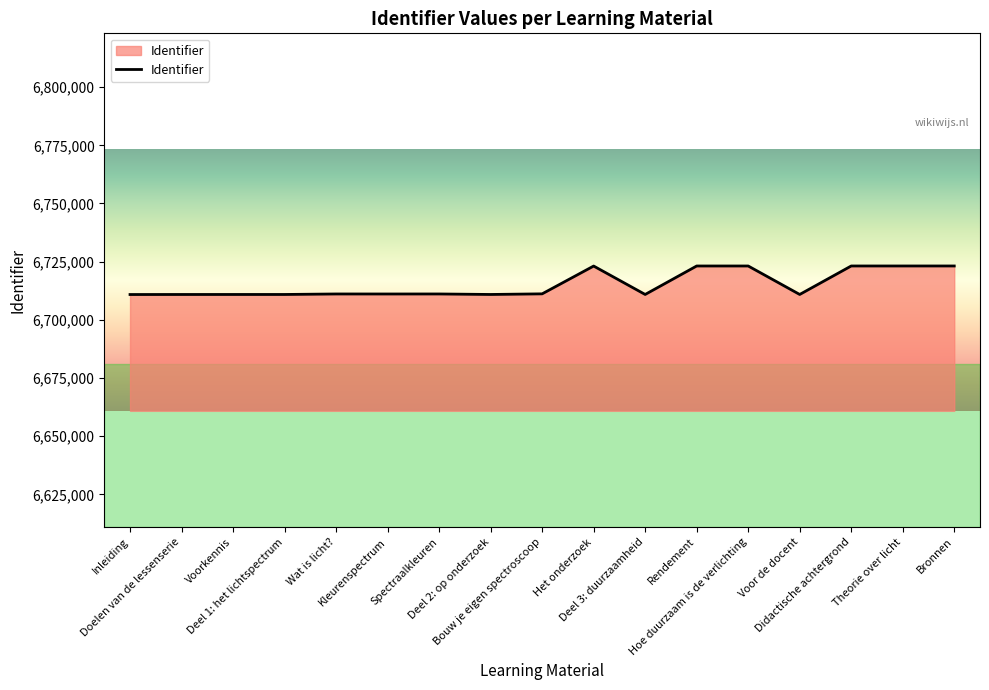

What is the difference between the maximum and minimum values?

12272